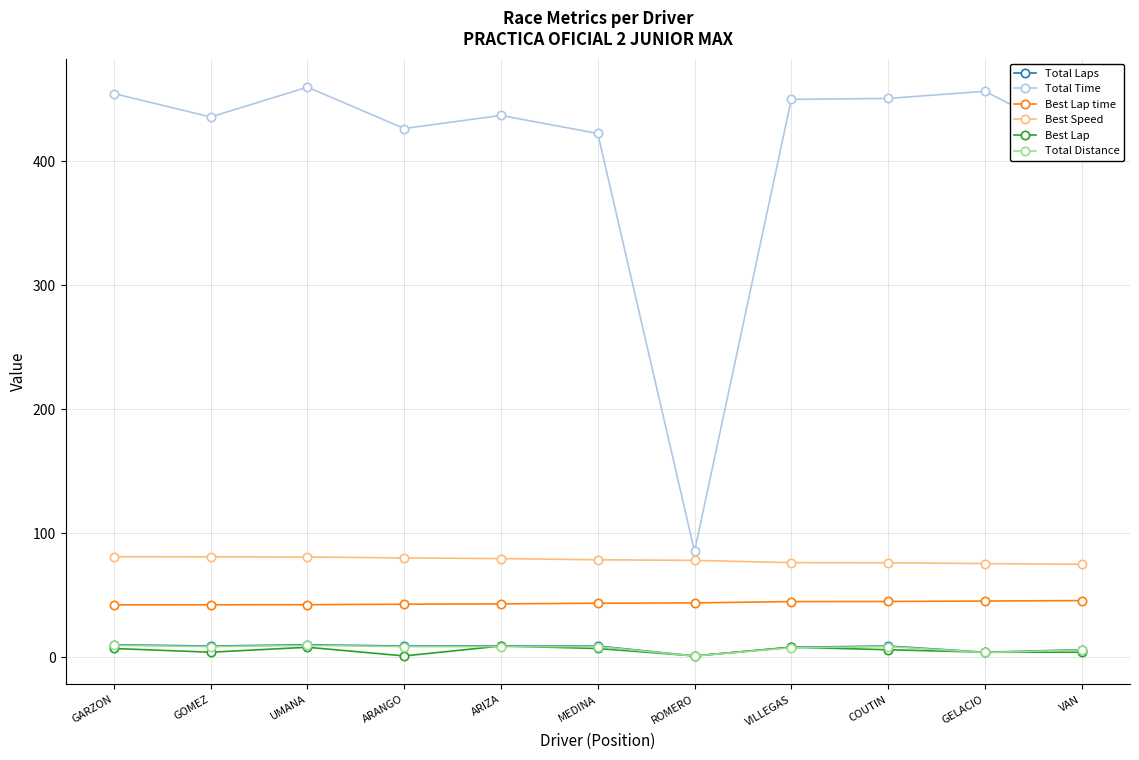

What is the difference between the maximum and minimum values in the Total Time series?

374.5